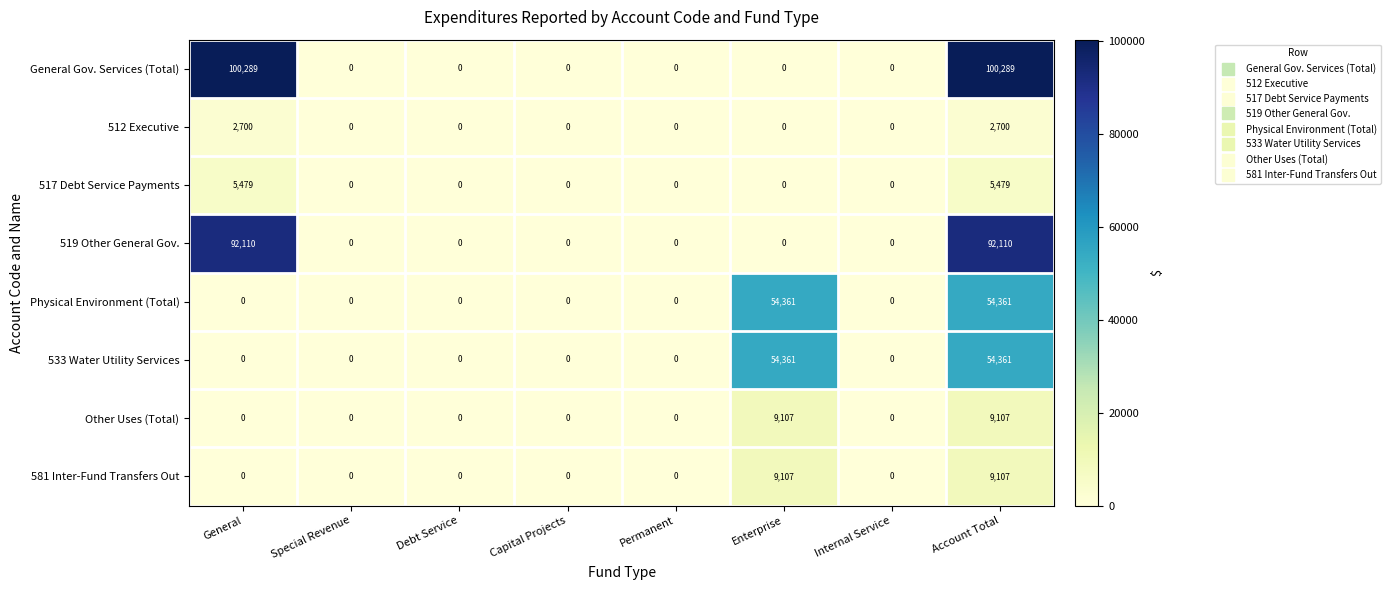

How many 581 Inter-Fund Transfers Out values are between 0 and 9107?

8